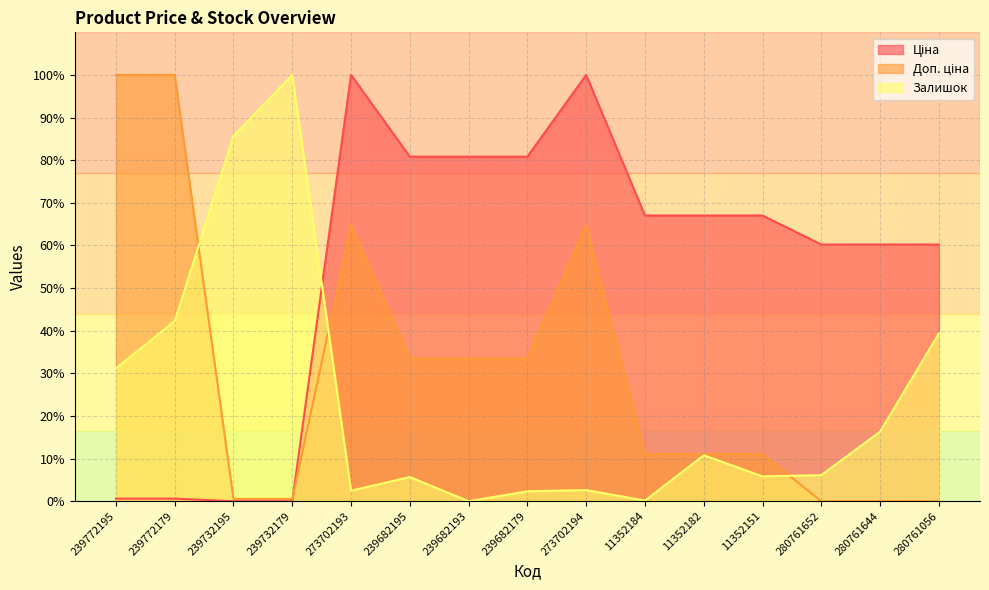

At how many categories does at least one series exceed 33?

15